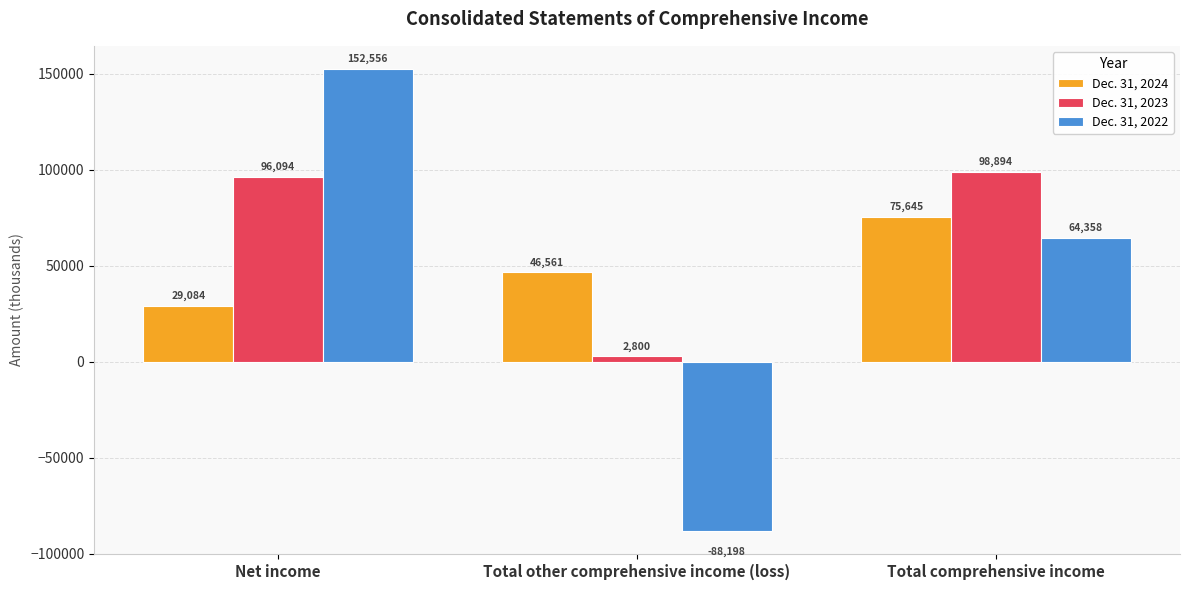

List the labels in order of Dec. 31, 2022 value, largest first.

Net income, Total comprehensive income, Total other comprehensive income (loss)